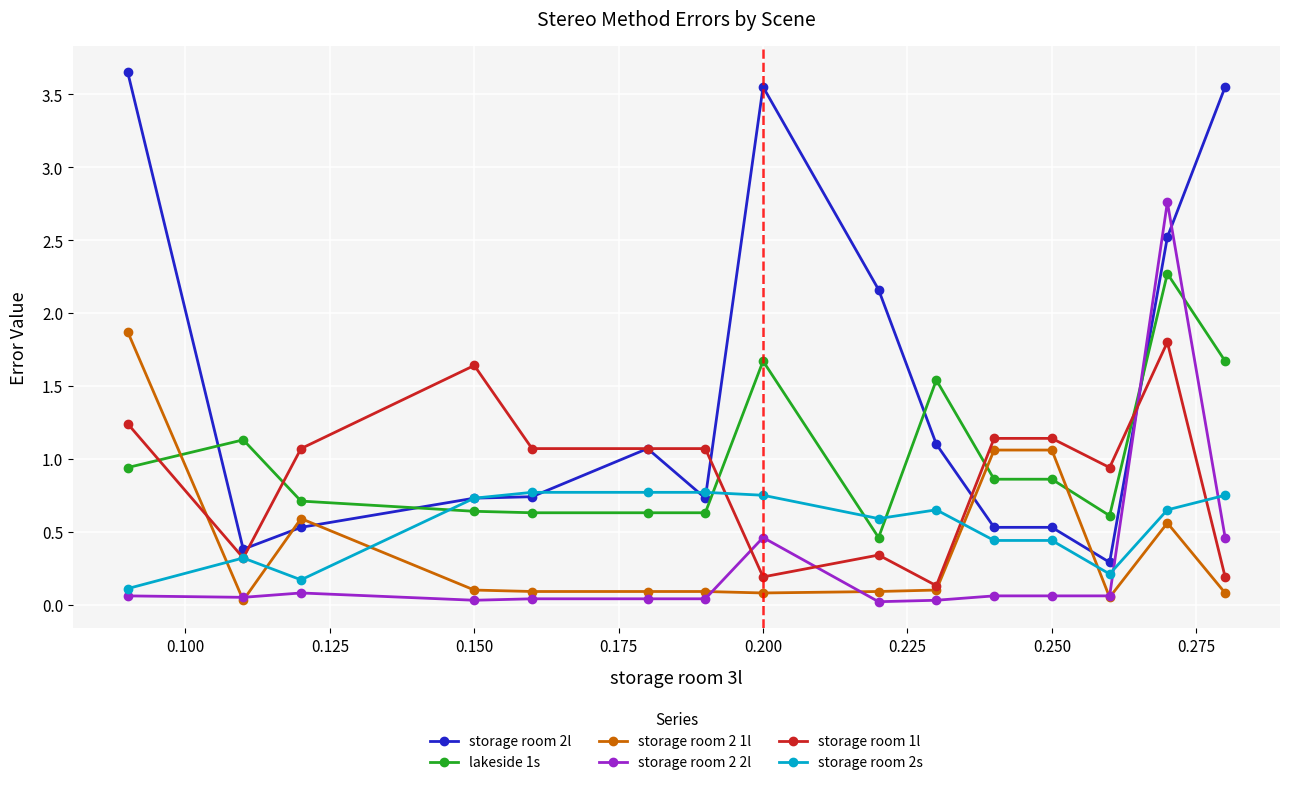

What is the highest value of the storage room 2 1l series?

1.9